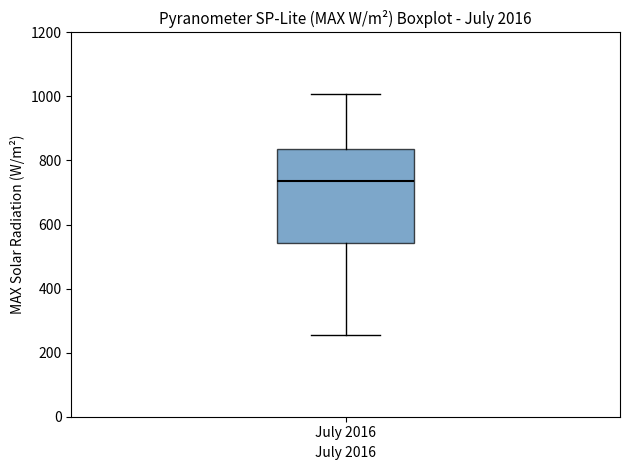

Transcribe this box plot: give where the median line is, the range the box spans, and where the two whiskers end, as read against the y-axis. The values are not printed on the chart, so give them approximately, as read against the axis.

median 740, box 540 to 840, whiskers 260 to 1000